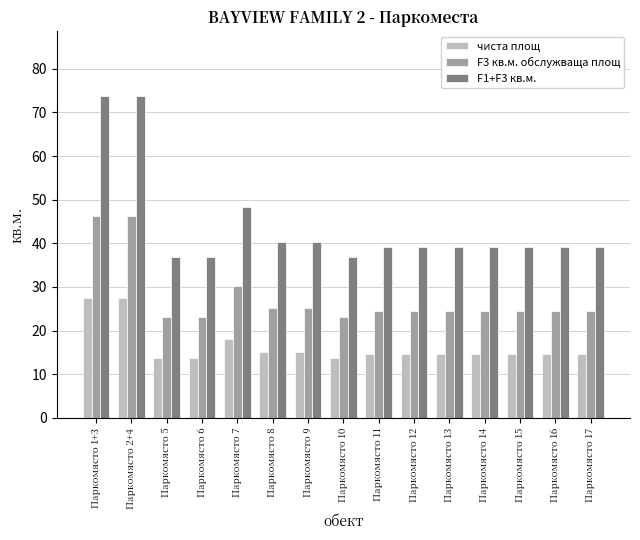

What is the value of the F1+F3 кв.м. bar at the 14th from the left?

39.1